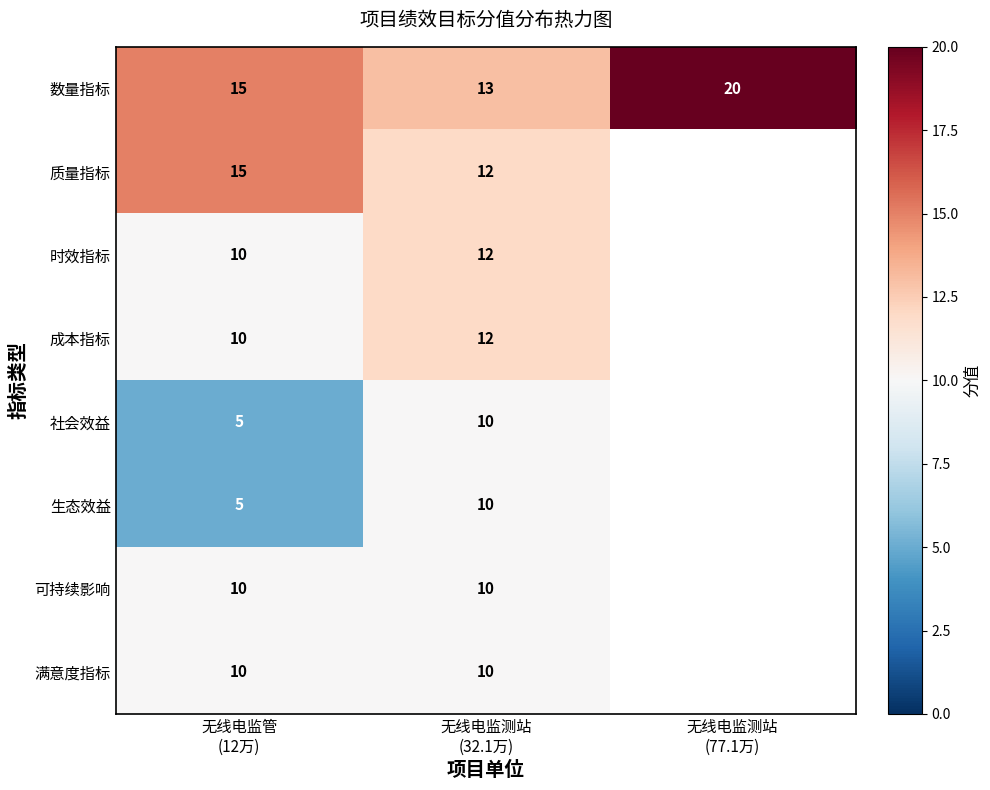

What is the highest value of the 数量指标 series?

20